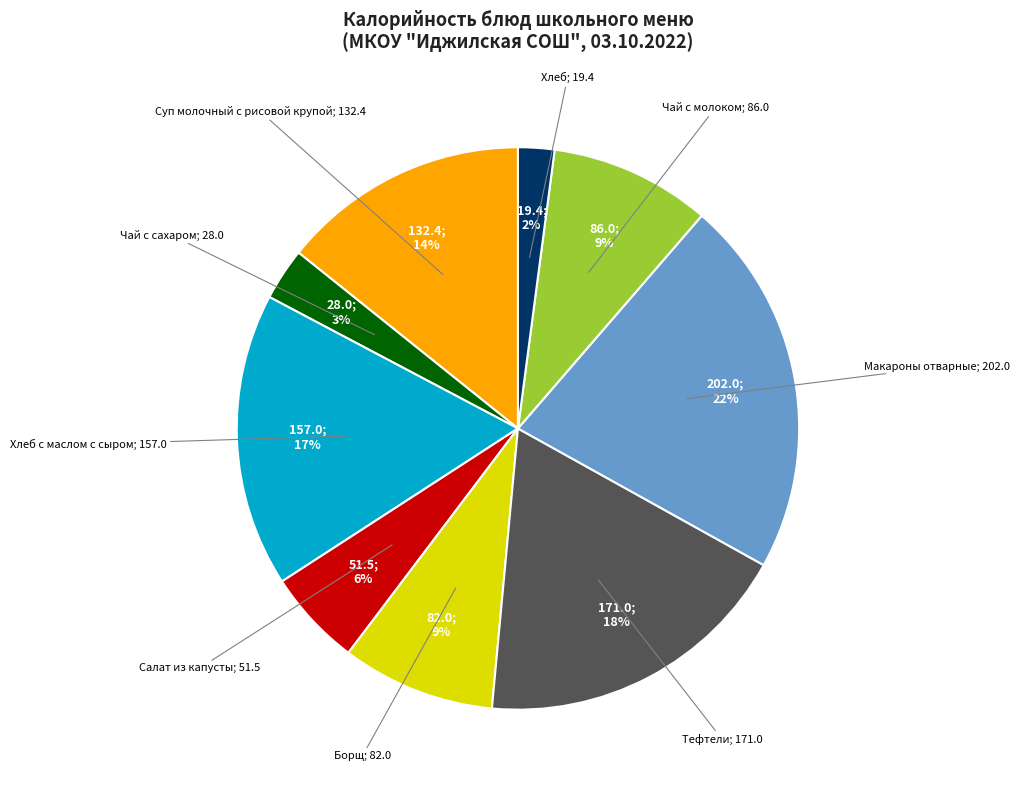

Is there a majority slice in this chart?

No